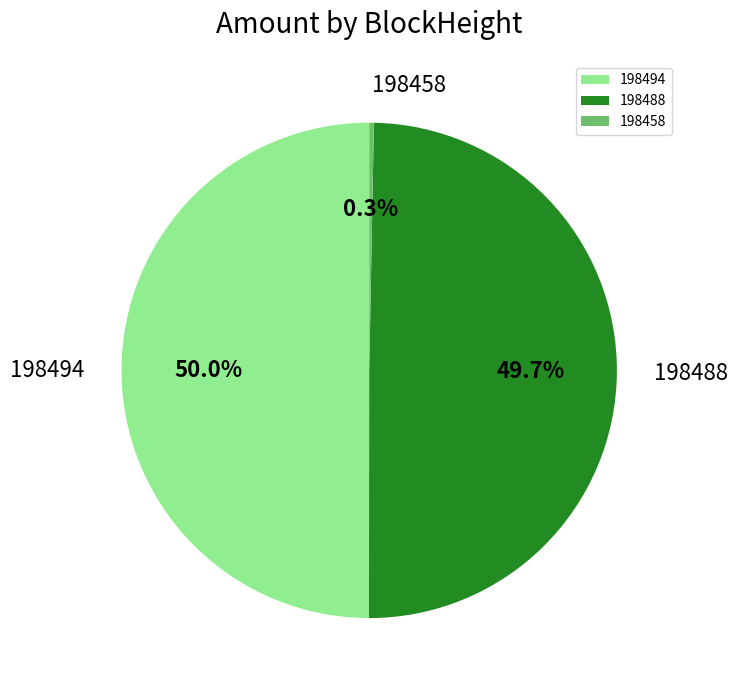

To the nearest percent, what percentage of the pie is 198458?

0%